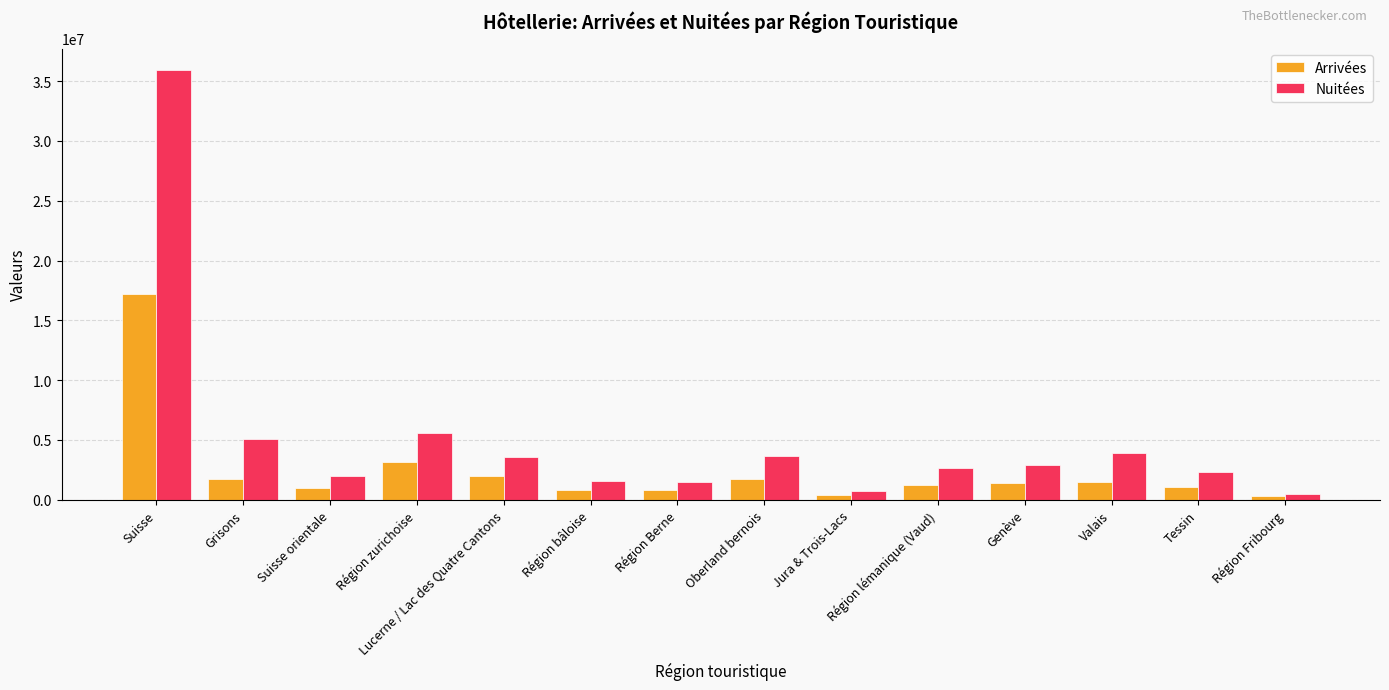

List the series in order of their overall mean, highest first.

Nuitées, Arrivées